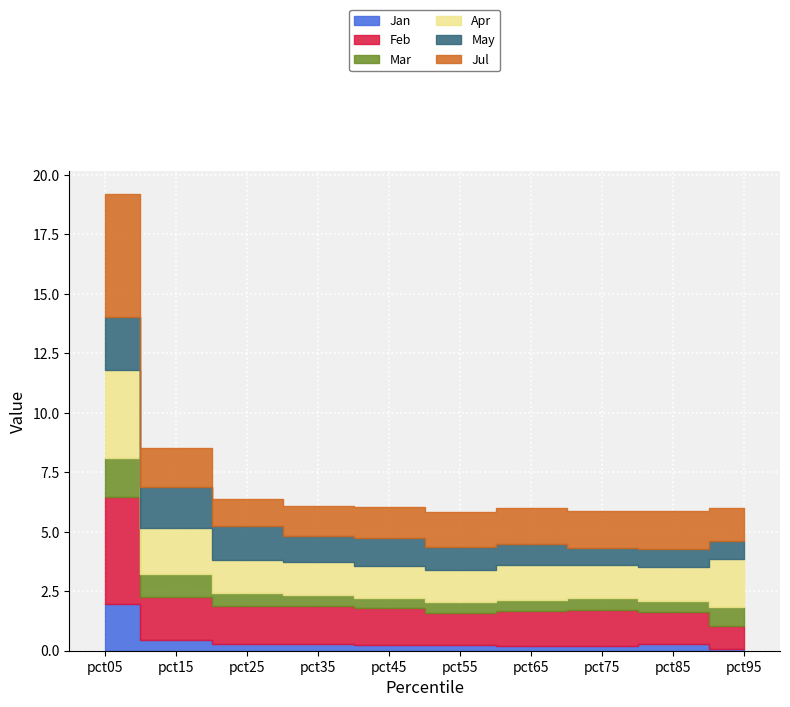

What is the average value of the Apr series?

1.7